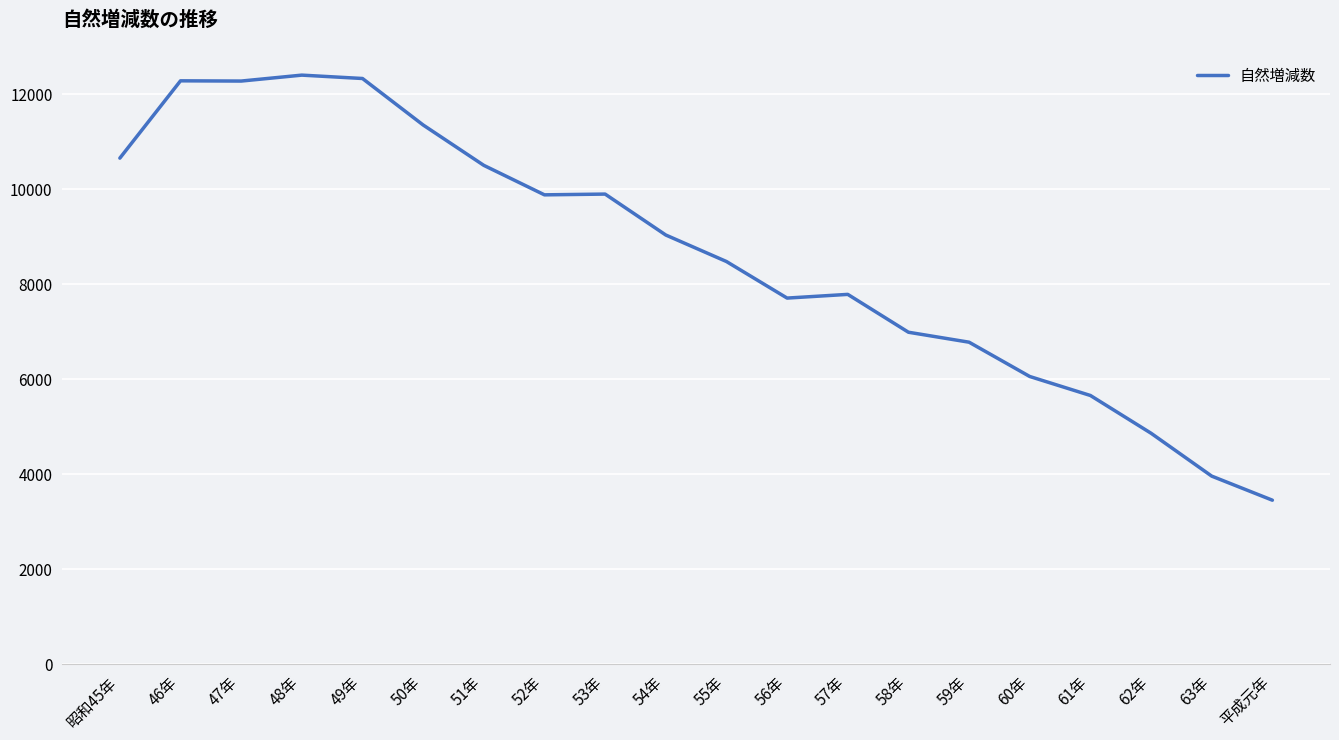

What value does the data have at 57年?

7781